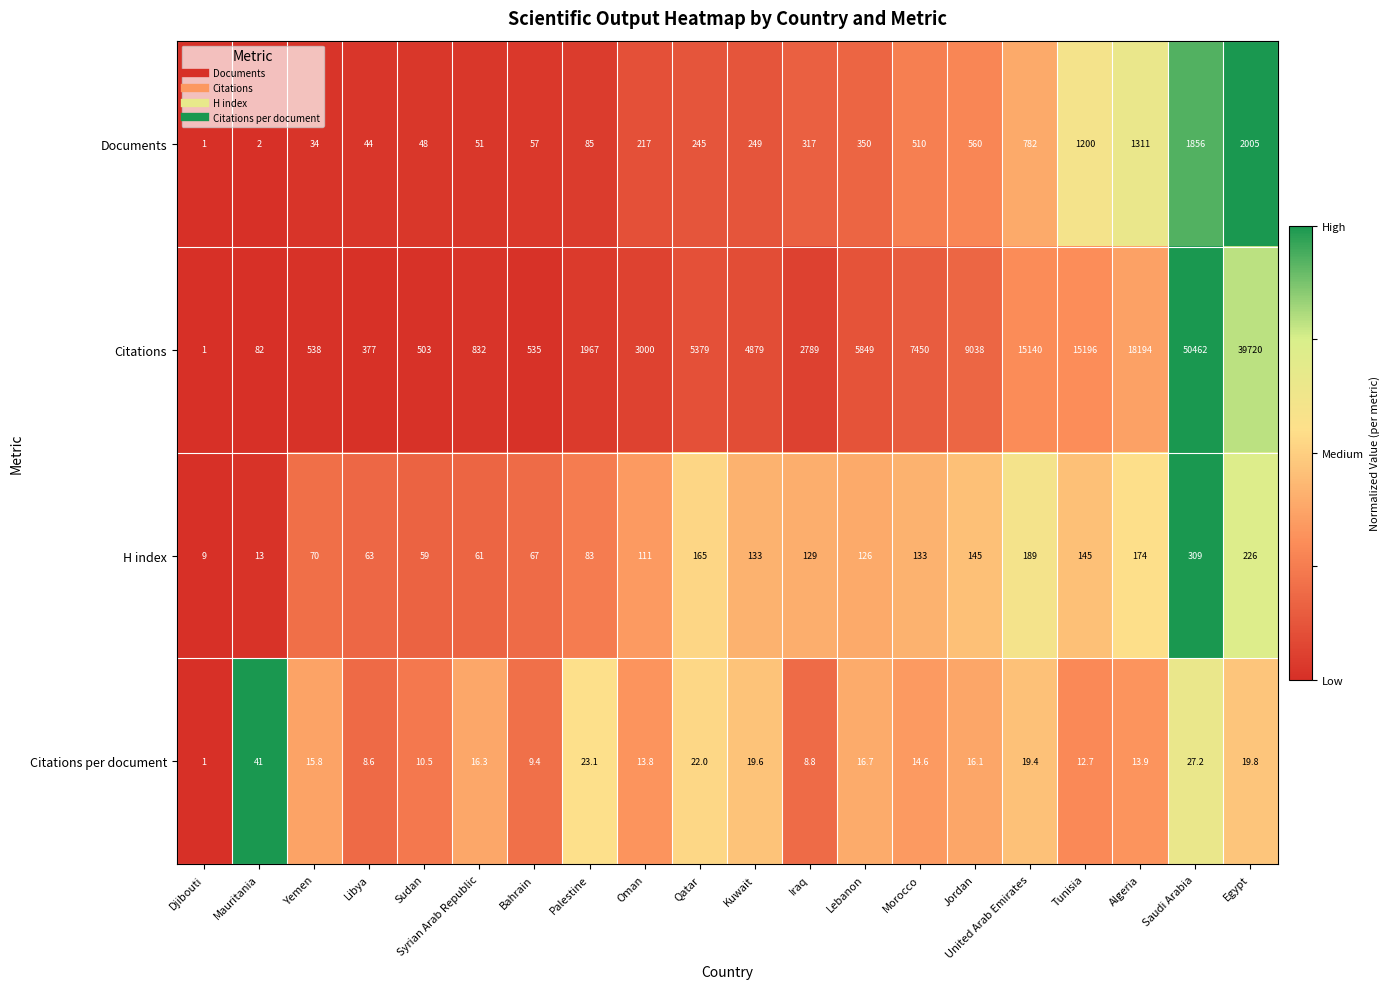

What is the spread (max minus min) of values at Egypt?

39700.2